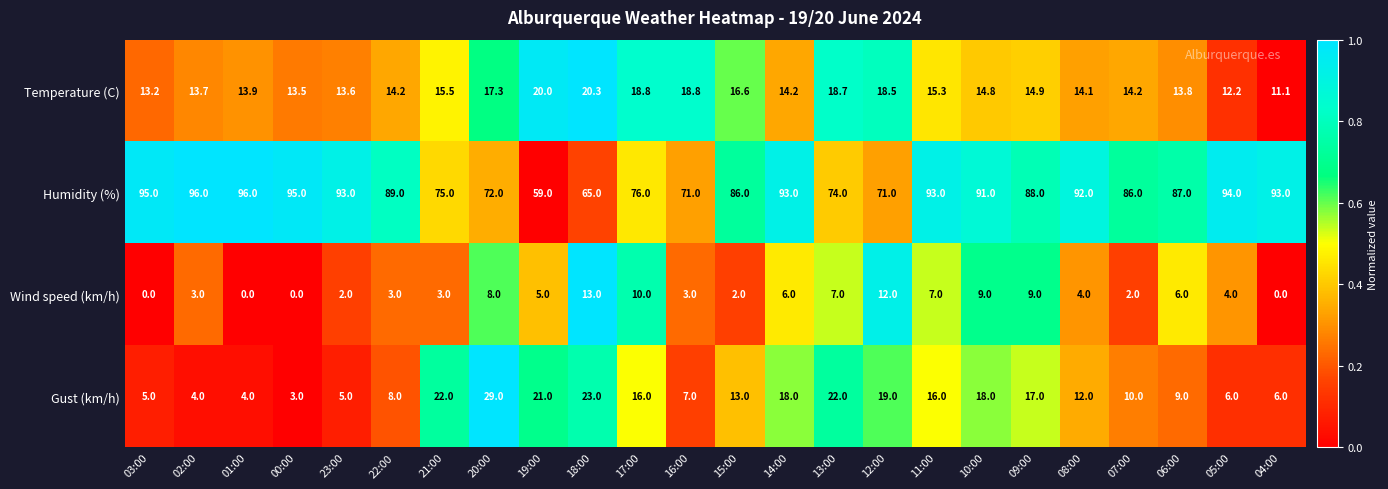

Rank the series by their maximum value, from highest to lowest.

Humidity (%), Gust (km/h), Temperature (C), Wind speed (km/h)